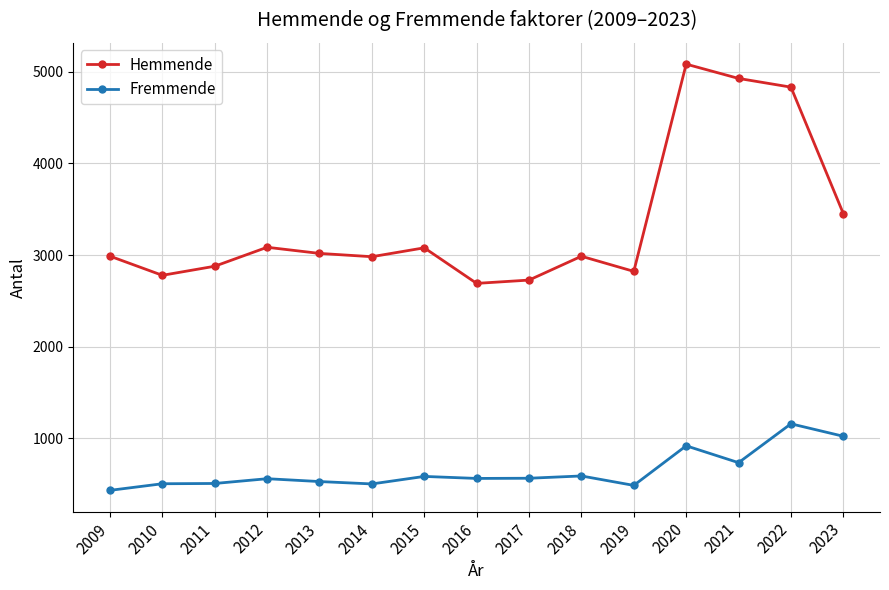

What is the difference between the highest and lowest values at 2012?

2525